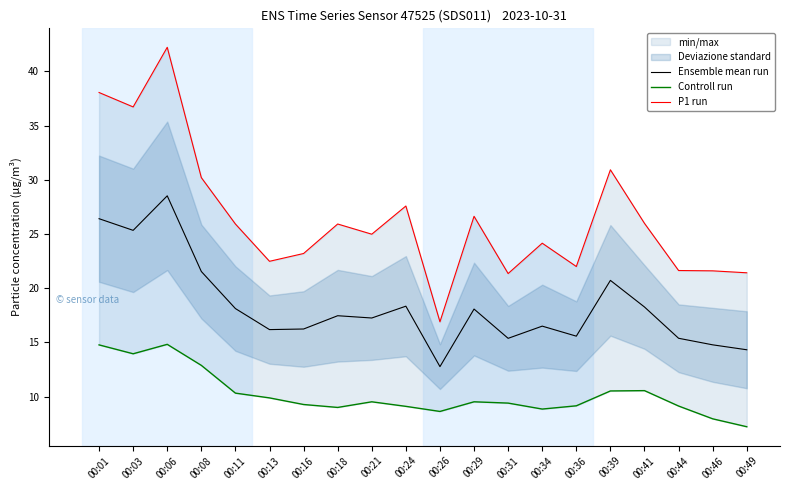

Rank the series by their maximum value, from highest to lowest.

P1 run, Ensemble mean run, Controll run